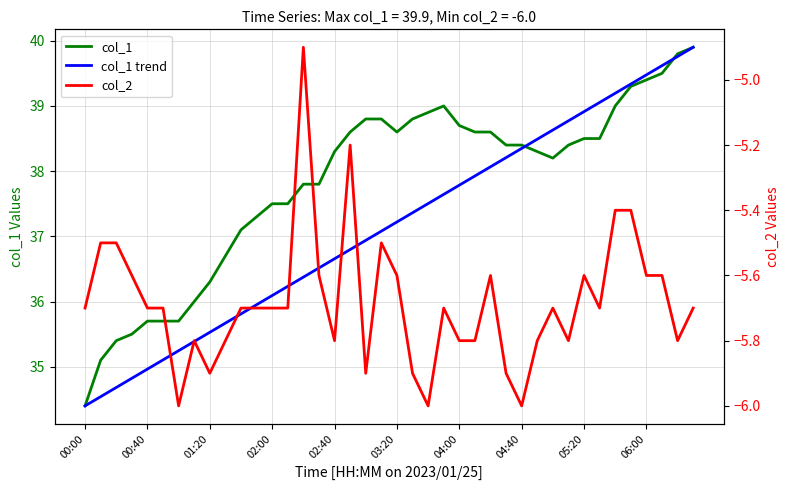

Which series has the largest total across all categories?

col_1